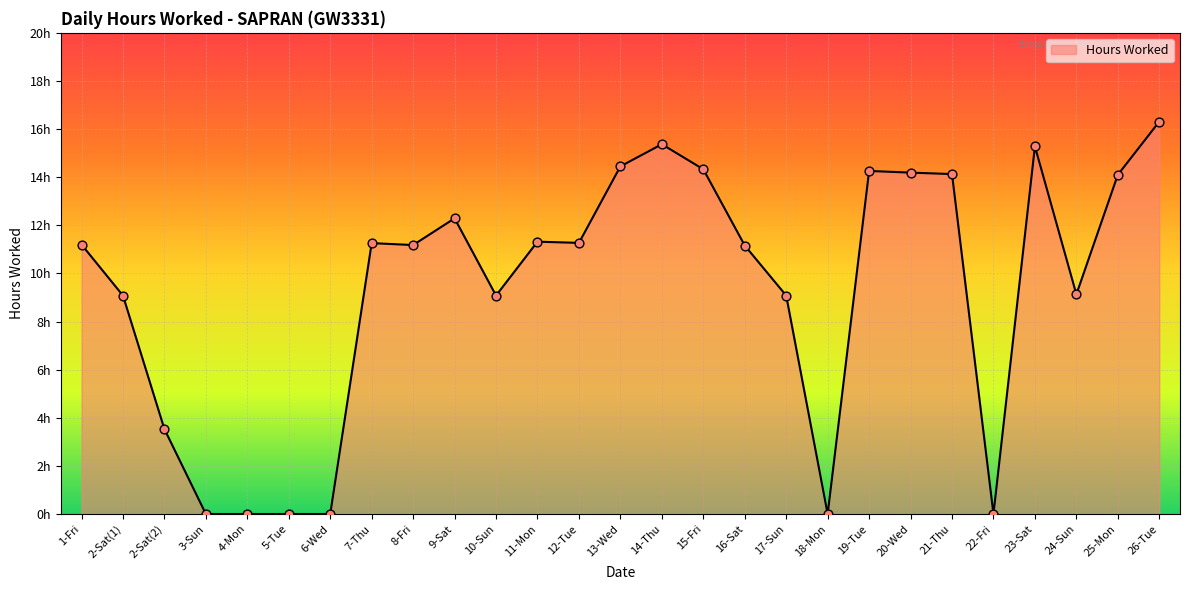

What is the change in value from 2-Sat(1) to 16-Sat?

+2.1